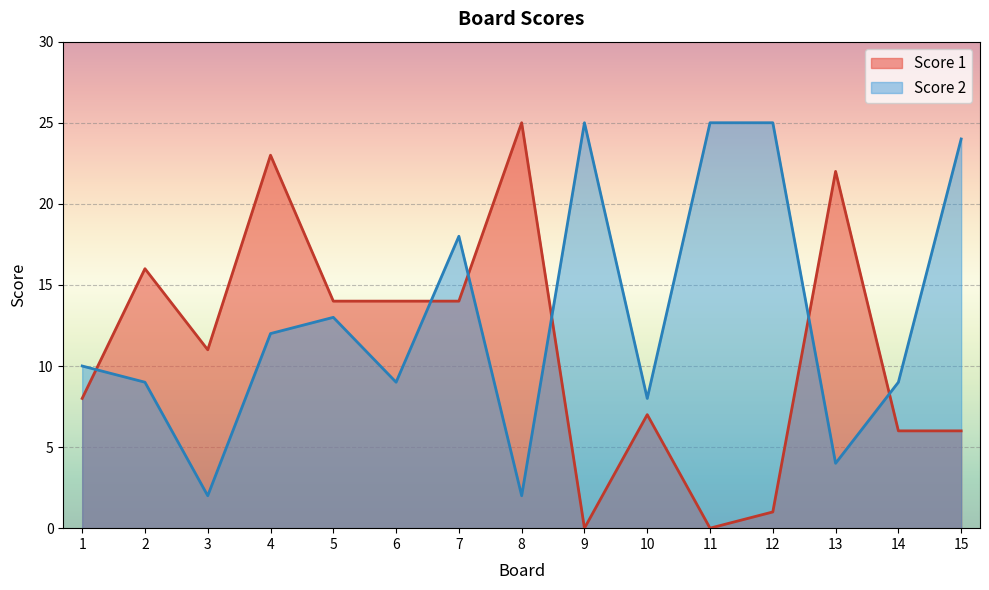

How many values in the Score 2 series are below 10?

7